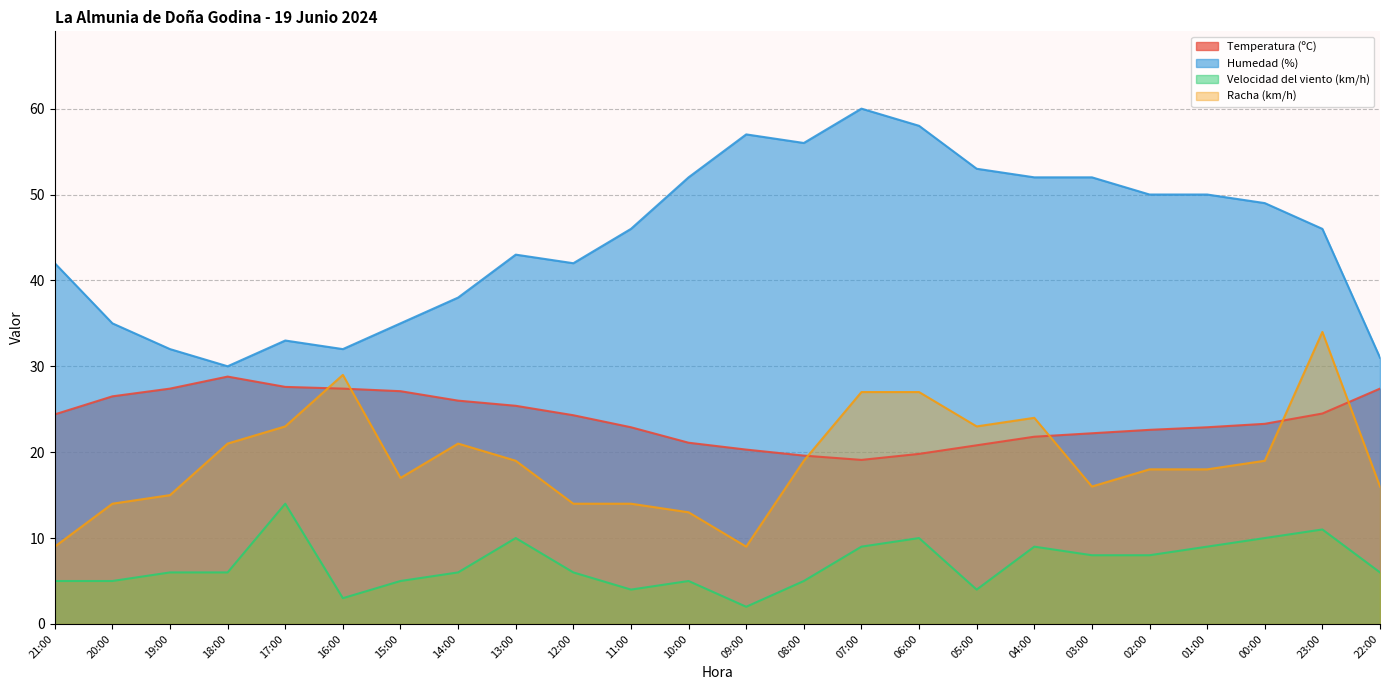

The value of Temperatura (ºC) at 10:00 is 11.0. True or false?

False